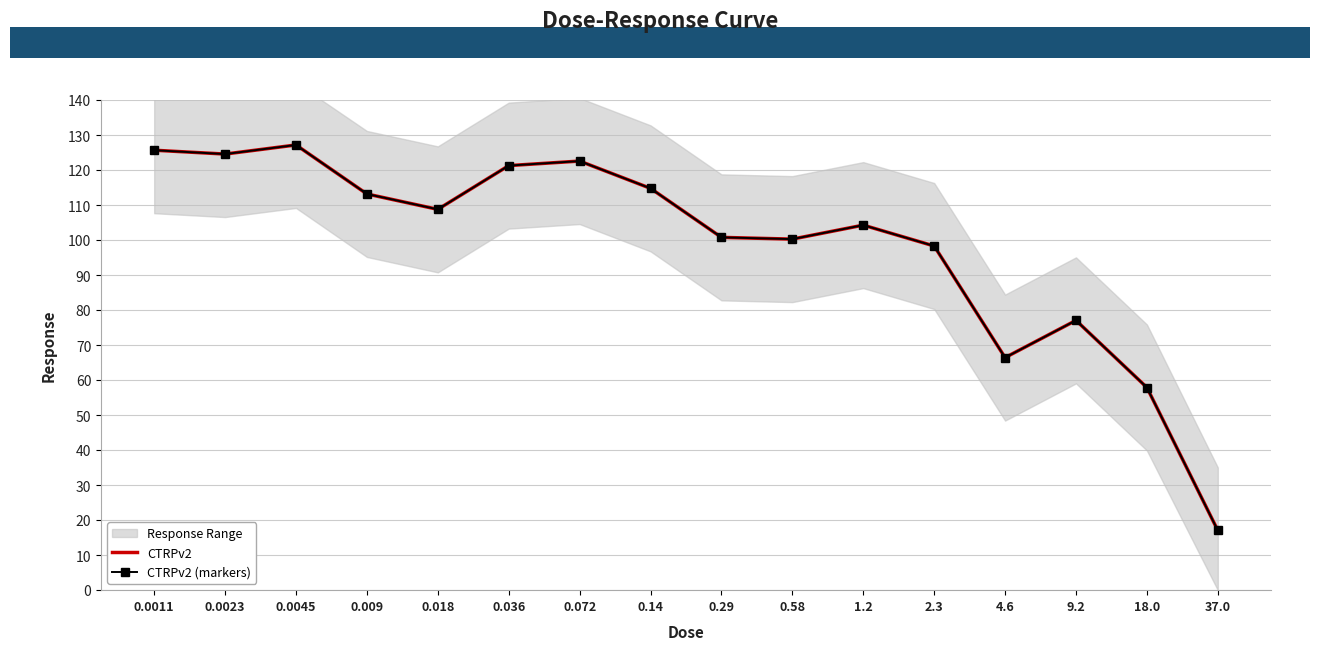

Is it true that CTRPv2 equals 124.6 at 0.0023?

True